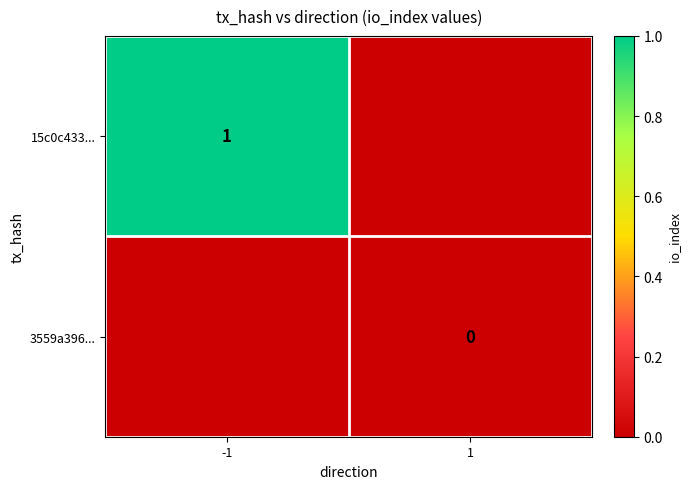

The value of 15c0c433... at -1 is 0. True or false?

False